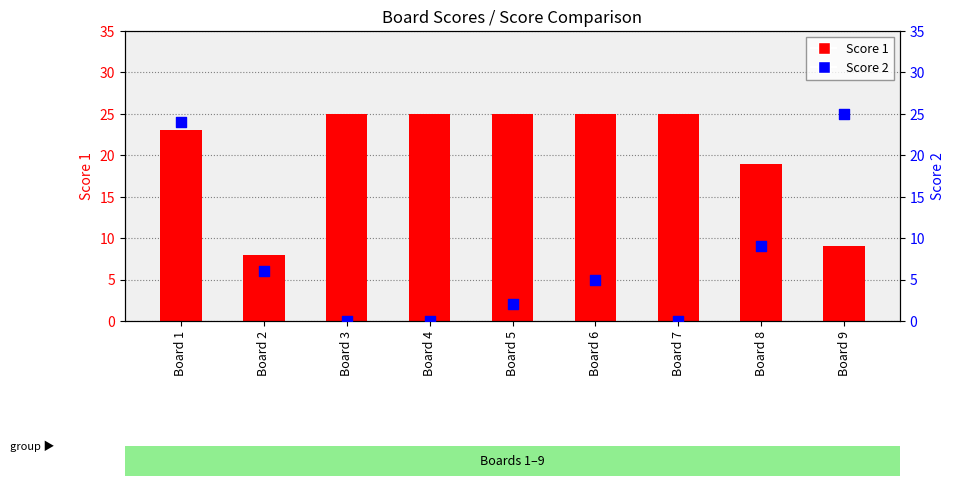

Which series has the largest total across all categories?

Score 1